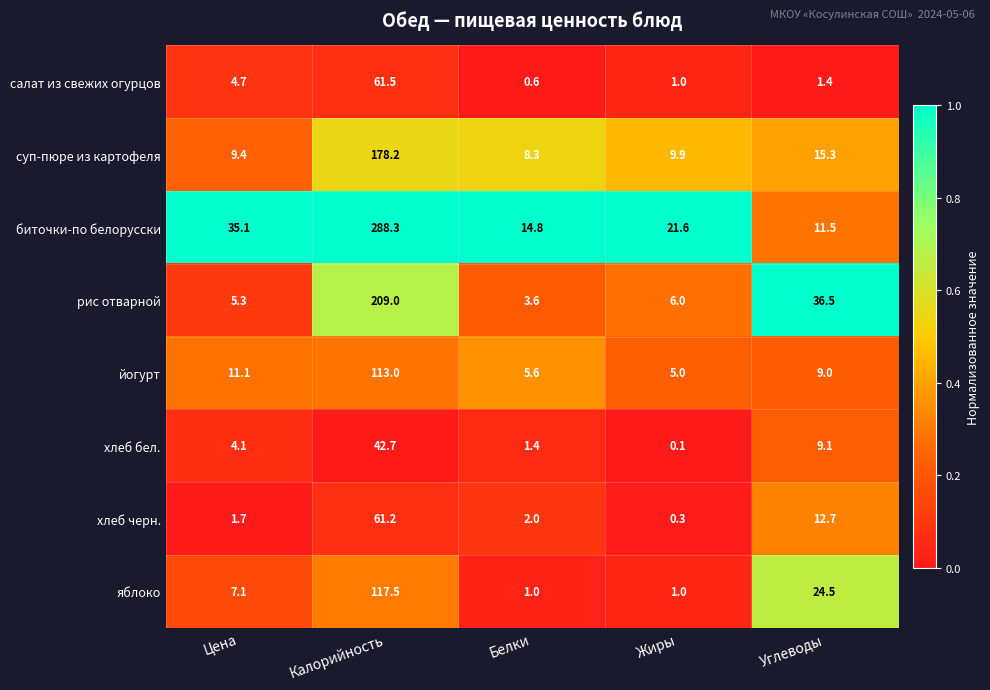

Is it true that яблоко equals 38.1 at Углеводы?

False